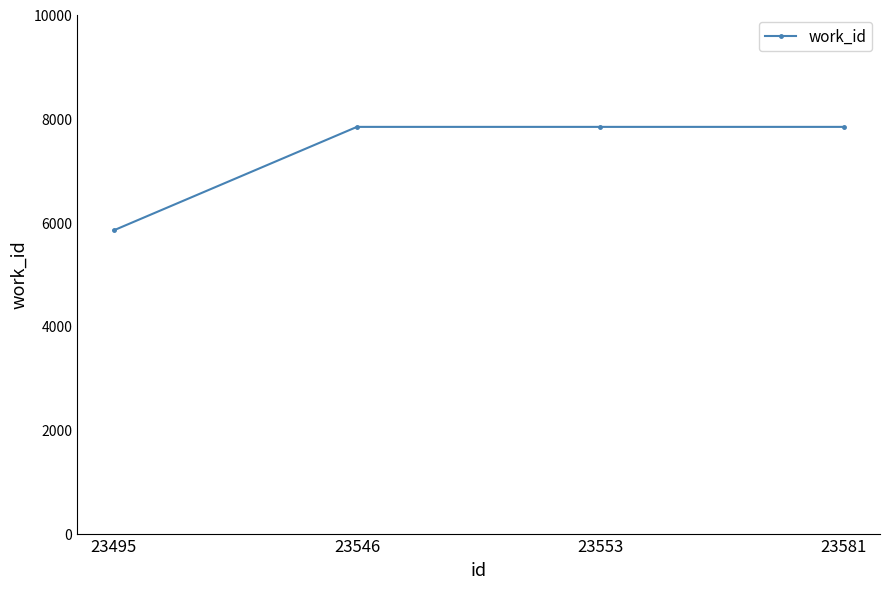

What value does the data have at 23495, to the nearest 10?

5840